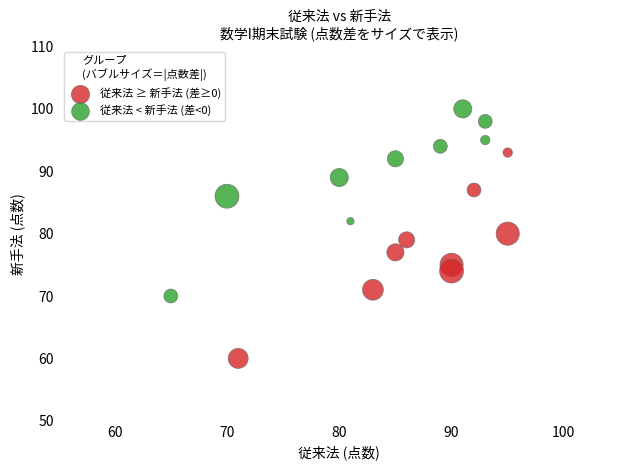

Which series reaches the minimum Y coordinate?

従来法 ≥ 新手法 (差≥0)